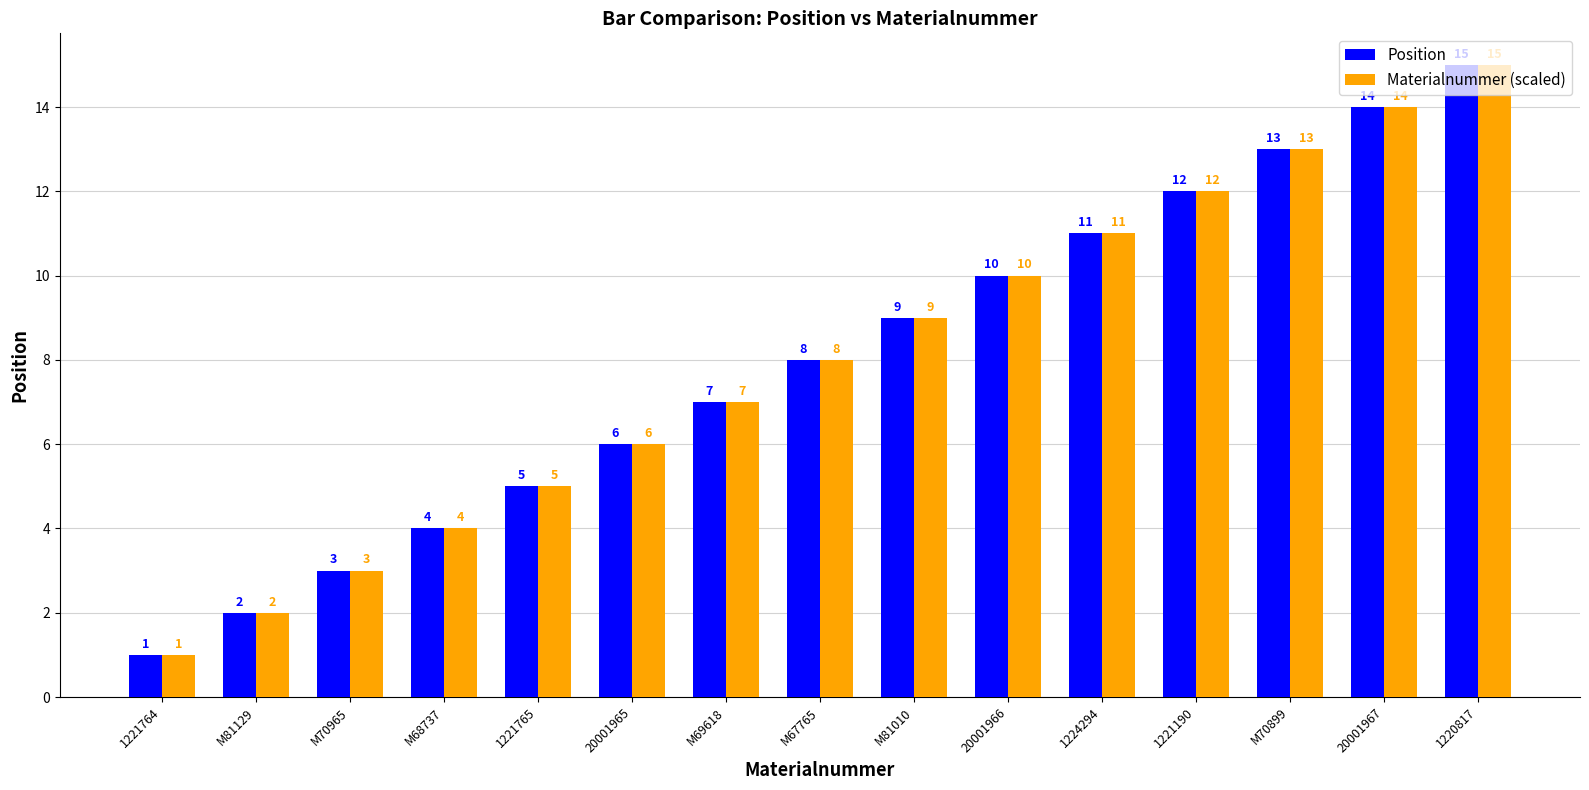

At which label is Materialnummer (scaled) closest to 8?

M67765